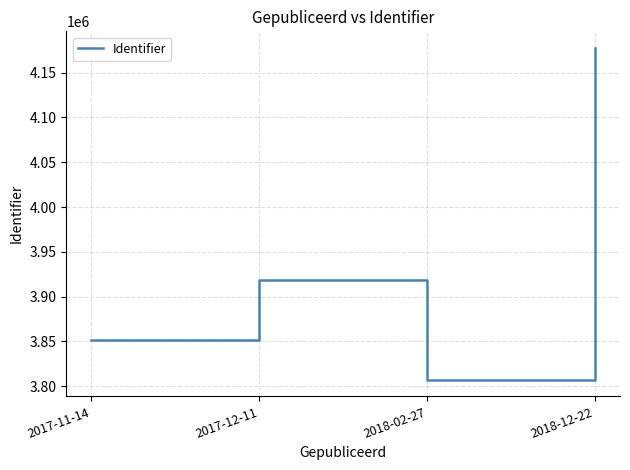

Is it true that the value at 2018-02-27 is 3807130?

True